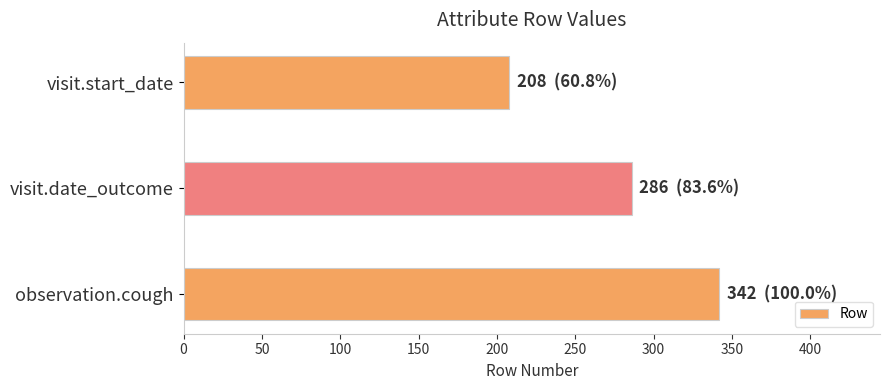

What is the greatest value displayed?

342